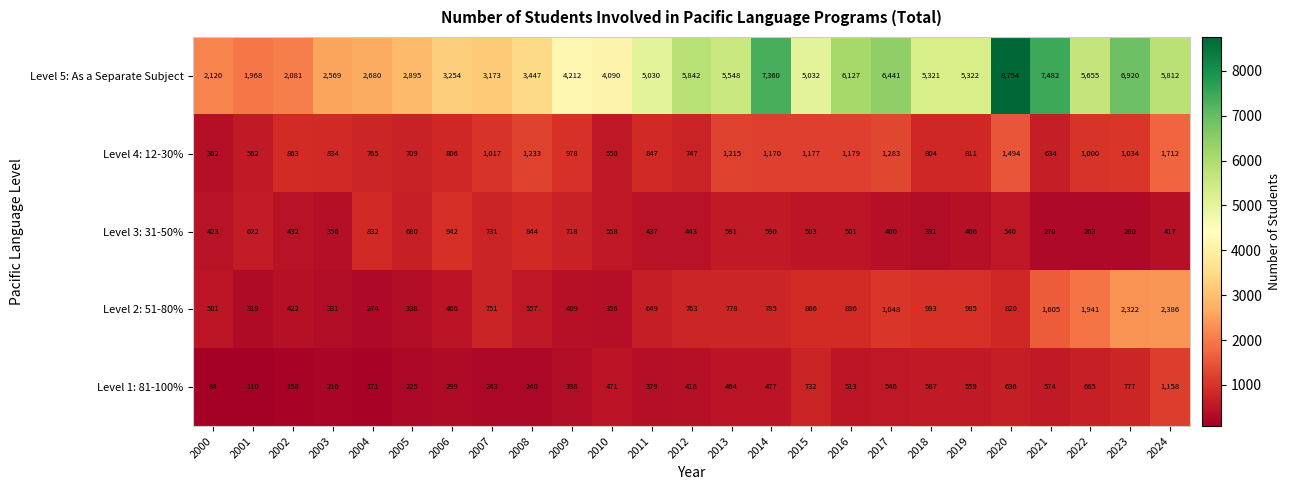

Which series changed the most between 2007 and 2013?

Level 5: As a Separate Subject